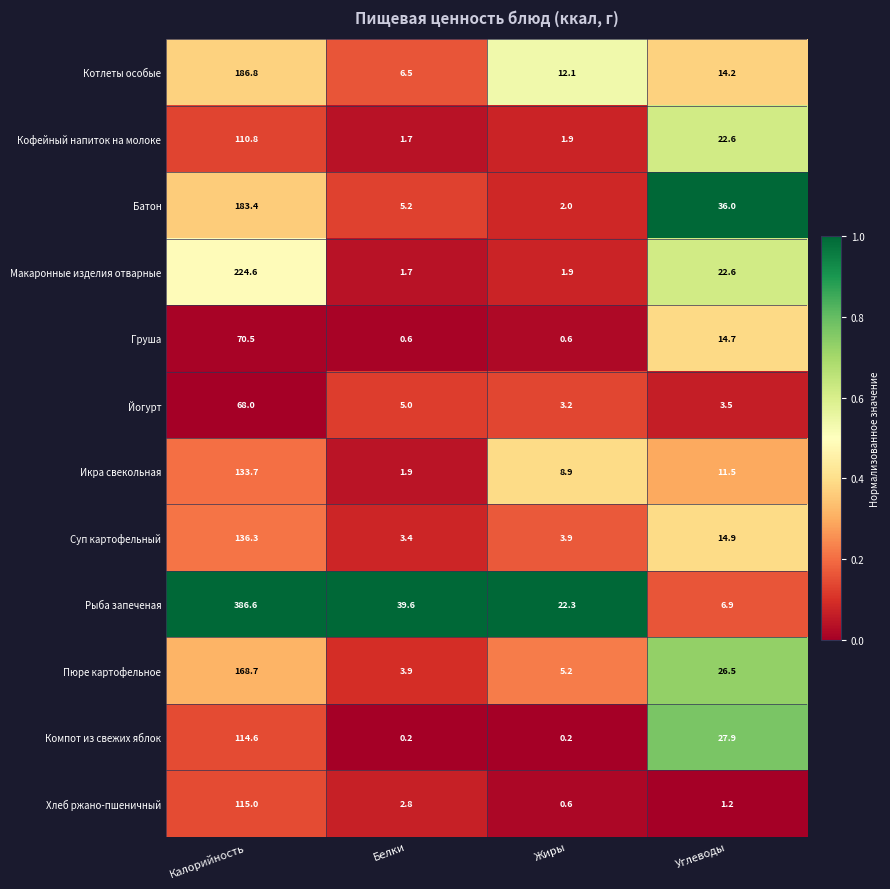

Where is Макаронные изделия отварные nearest to the value 113?

Углеводы